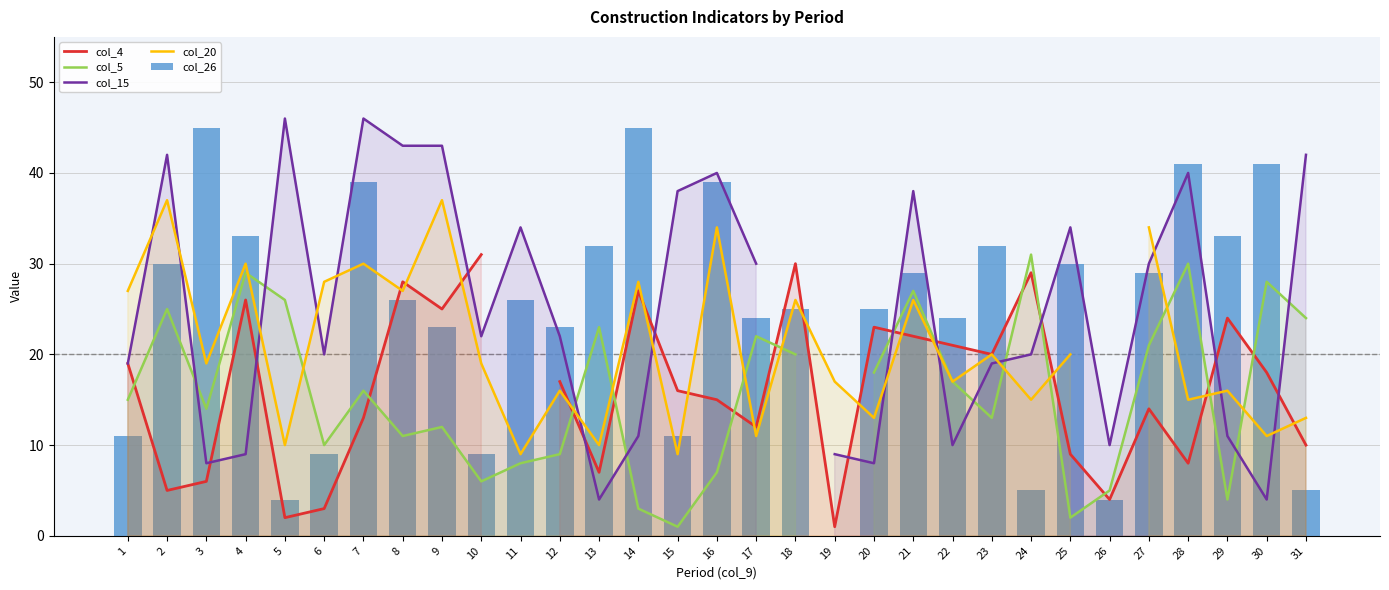

True or false: col_26 has a value of 24.9 at 7.

False